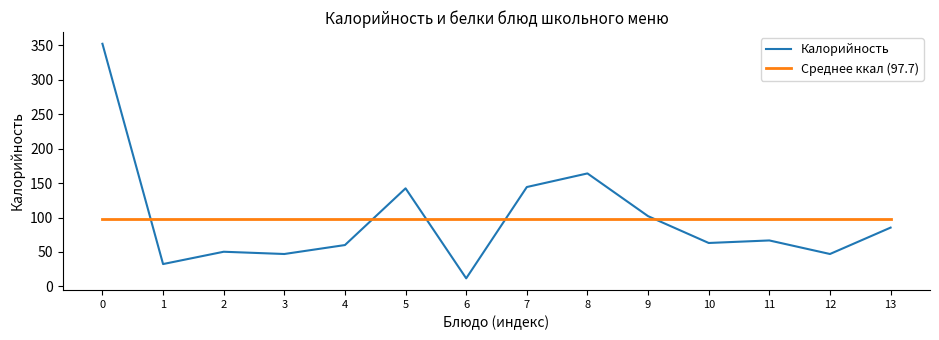

Where is Калорийность nearest to the value 181?

8